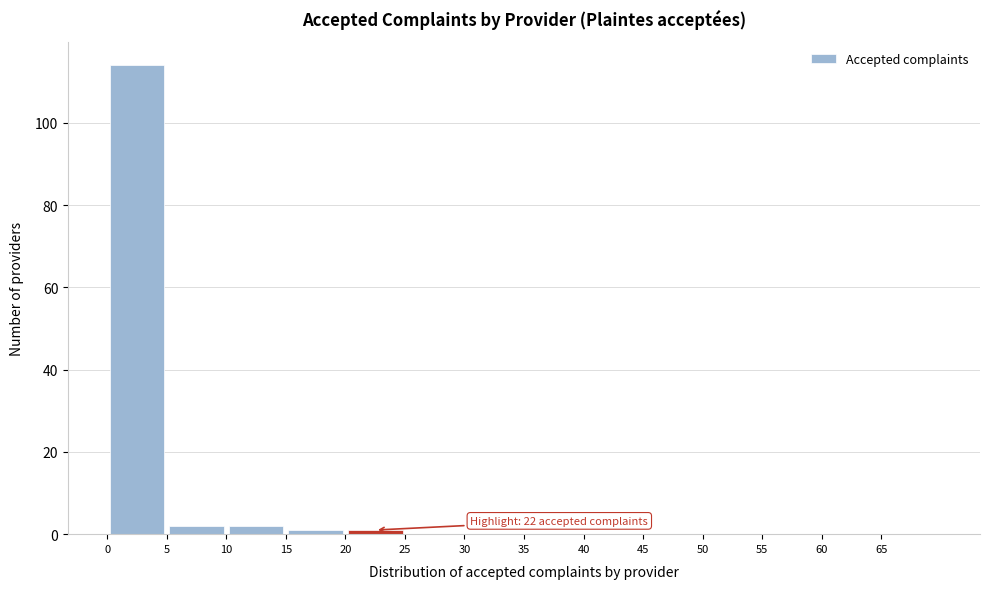

Which range on the x-axis has the tallest bar?

0 to 5